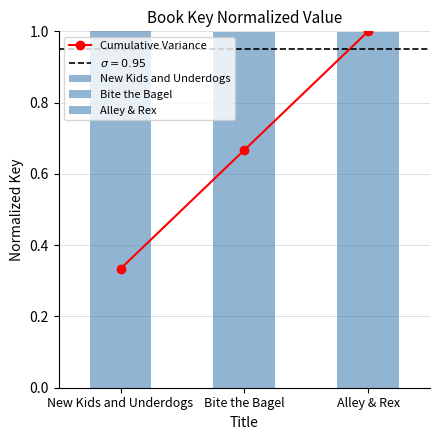

How many bars are there in total?

3